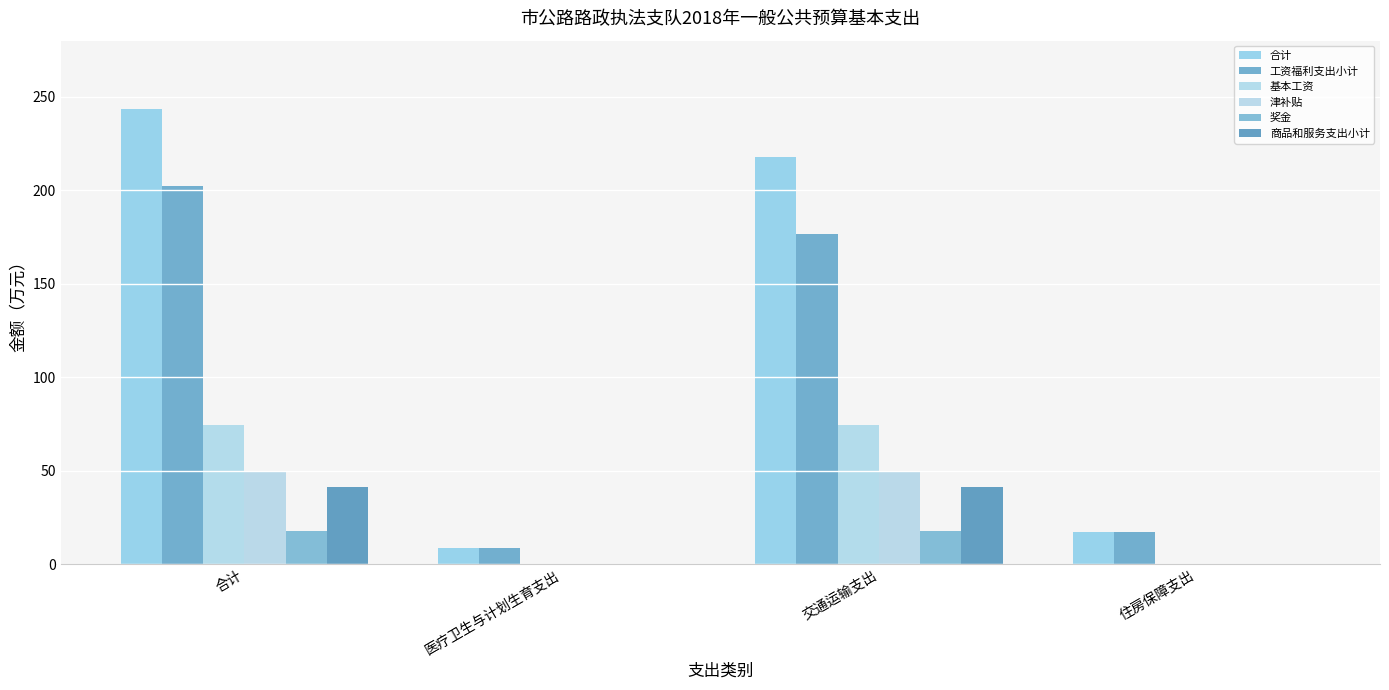

What is the label of the 3rd bar from the left?

交通运输支出